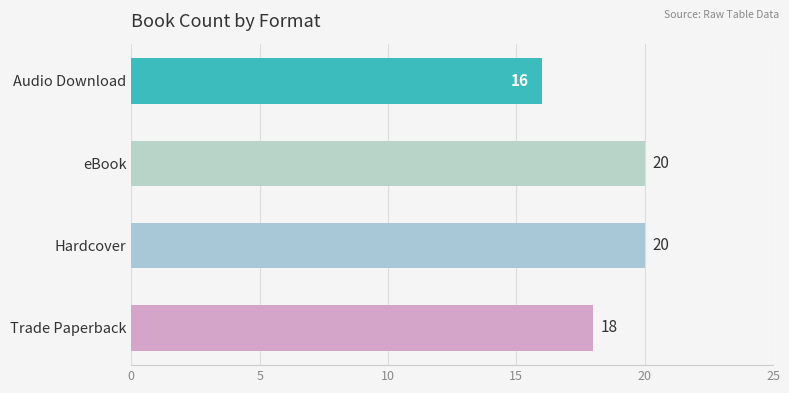

The chart shows a value of 26 at Audio Download. True or false?

False